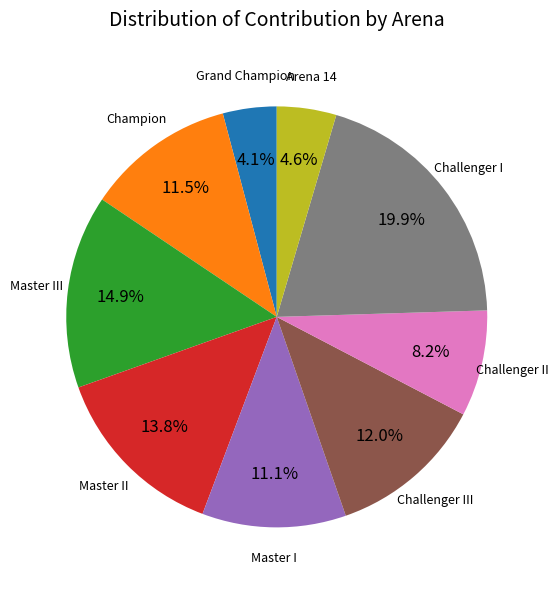

Count the number of slices in the pie.

9